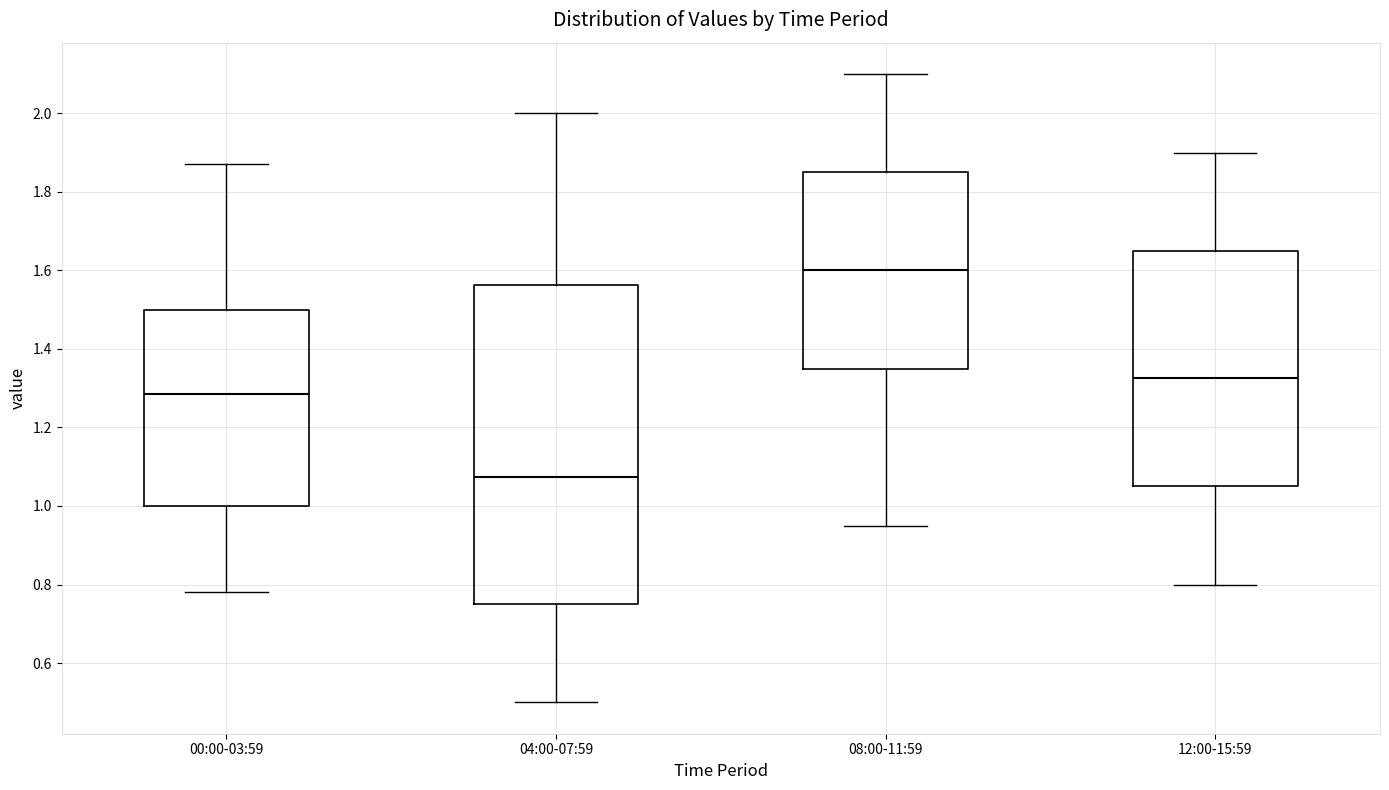

Reading left to right, transcribe this box plot: for each box, give where its median line is, the range the box spans, and where its two whiskers end, as read against the y-axis. The values are not printed on the chart, so give them approximately, as read against the axis.

00:00-03:59: median 1.28, box 1.00 to 1.50, whiskers 0.78 to 1.88
04:00-07:59: median 1.08, box 0.76 to 1.56, whiskers 0.50 to 2.00
08:00-11:59: median 1.60, box 1.36 to 1.86, whiskers 0.96 to 2.10
12:00-15:59: median 1.32, box 1.06 to 1.66, whiskers 0.80 to 1.90